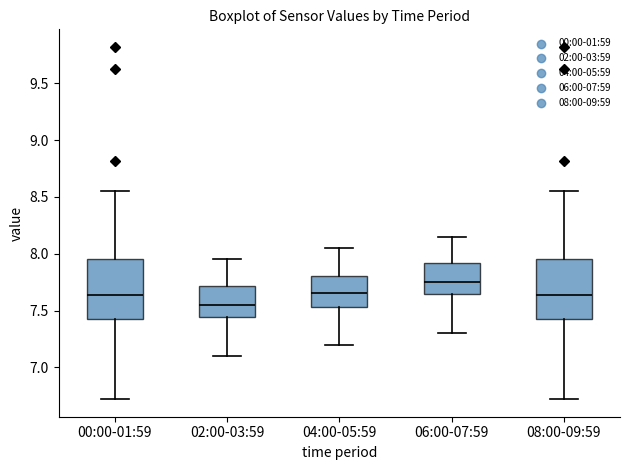

Where is the upper edge of the box for 04:00-05:59 on the y-axis? The values are not printed on the chart, so give them approximately, as read against the axis.

7.80